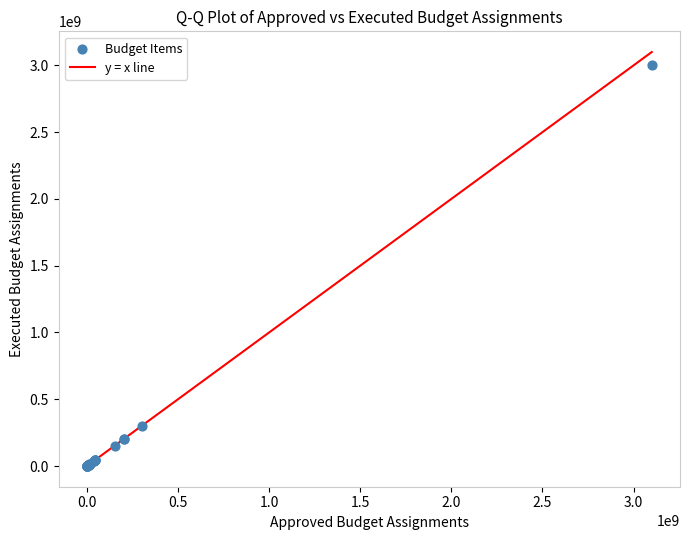

What Y value in the scatter plot is closest to 1500518967?

296785121.5